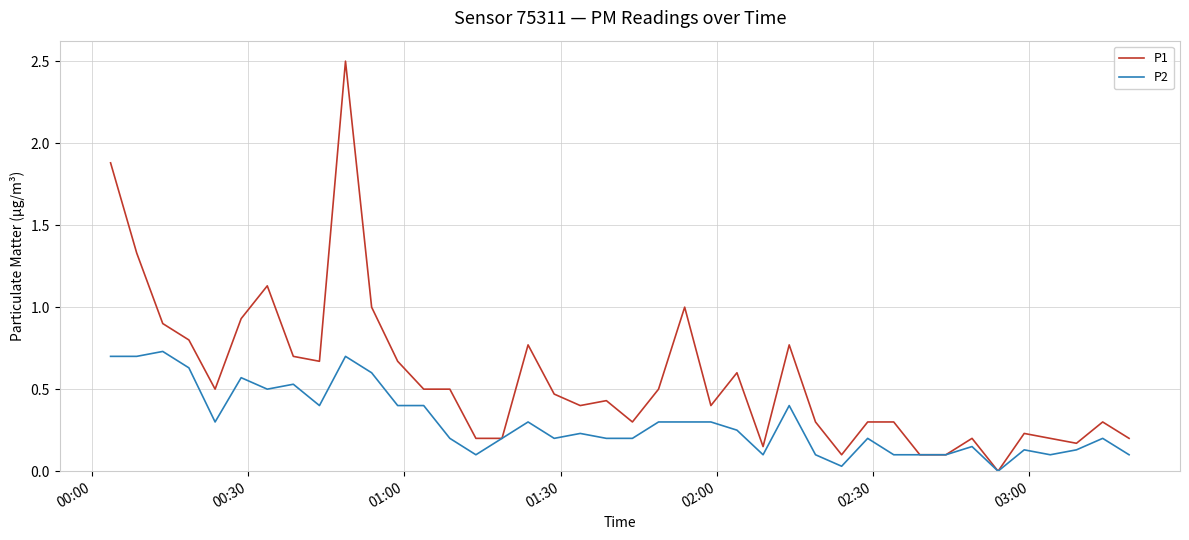

Which series has the largest total across all categories?

P1